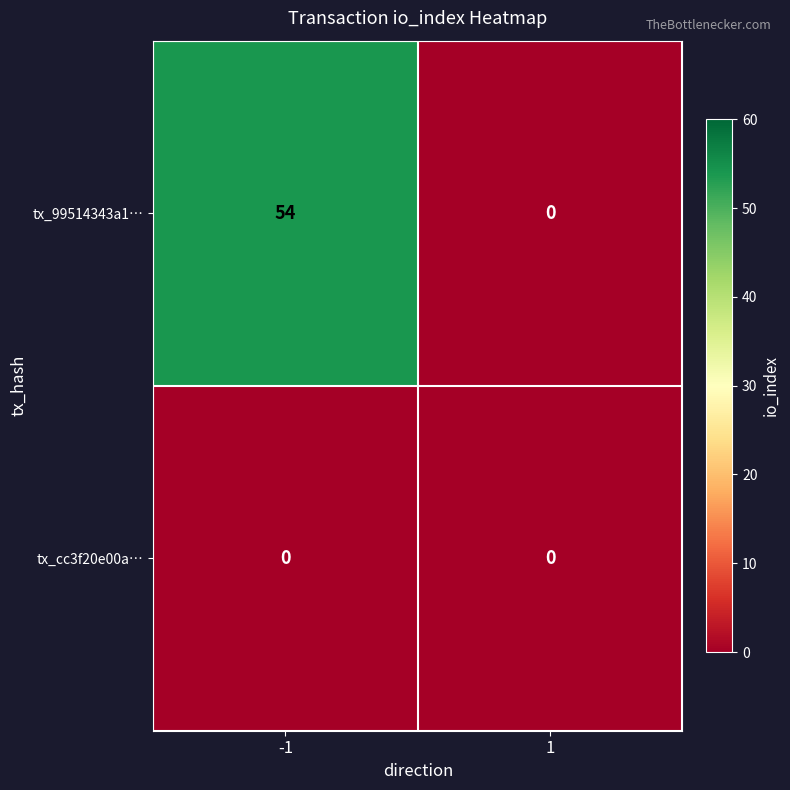

Count the number of categories in the chart.

2